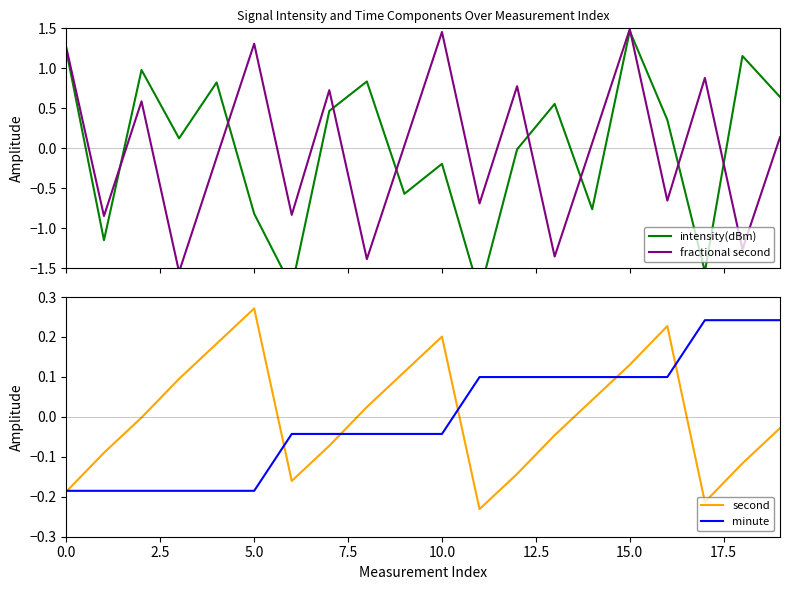

The minute series shows -0.3 at 5.0. True or false?

False